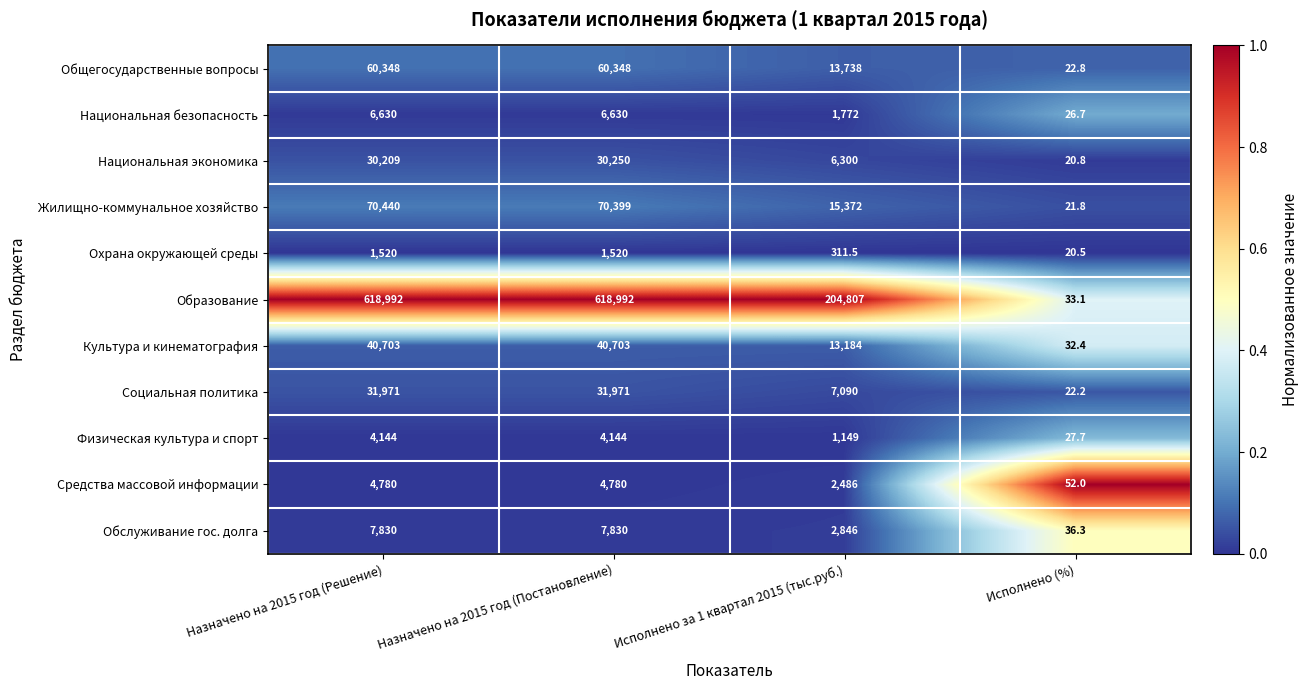

At Назначено на 2015 год (Решение), list the series in order from largest to smallest.

Образование, Жилищно-коммунальное хозяйство, Общегосударственные вопросы, Культура и кинематография, Социальная политика, Национальная экономика, Обслуживание гос. долга, Национальная безопасность, Средства массовой информации, Физическая культура и спорт, Охрана окружающей среды